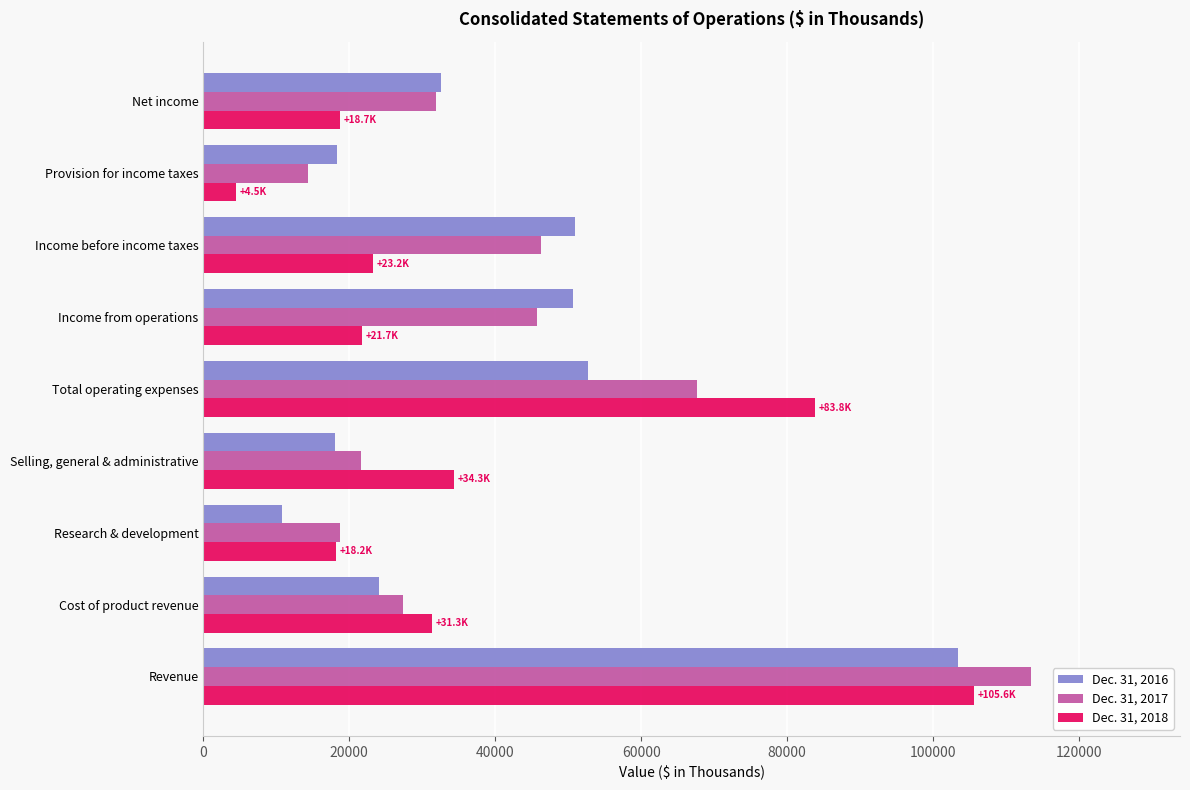

At how many categories does at least one series exceed 6871?

9